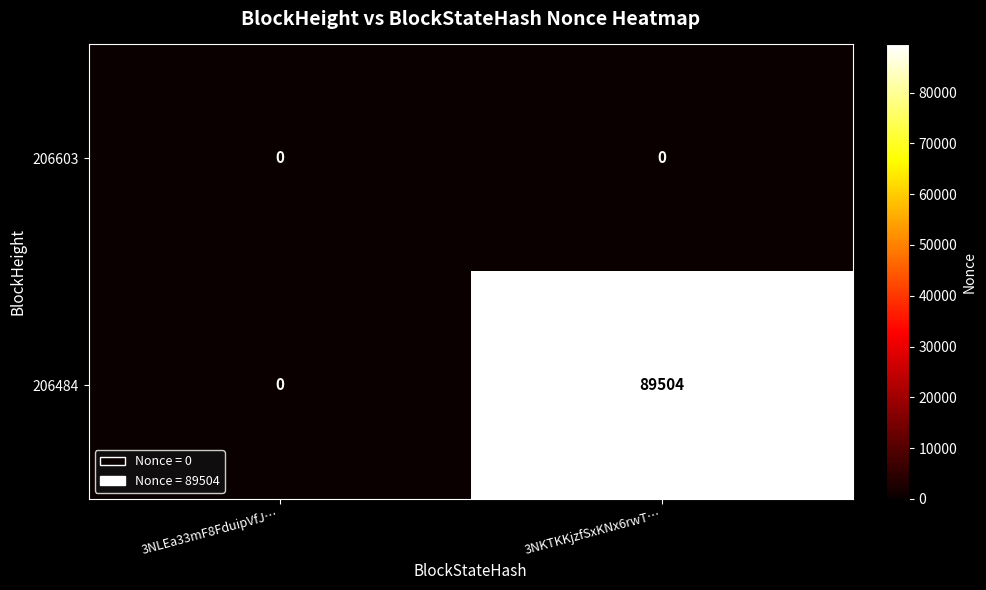

Which series changed the most between 3NLEa33mF8FduipVfJ… and 3NKTKKjzfSxKNx6rwT…?

206484